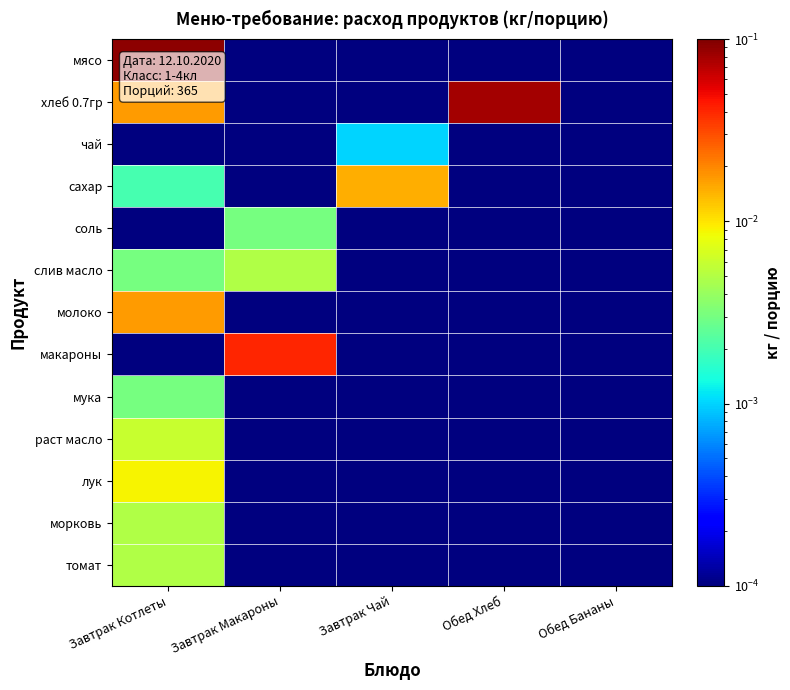

How many data points does each series have?

5